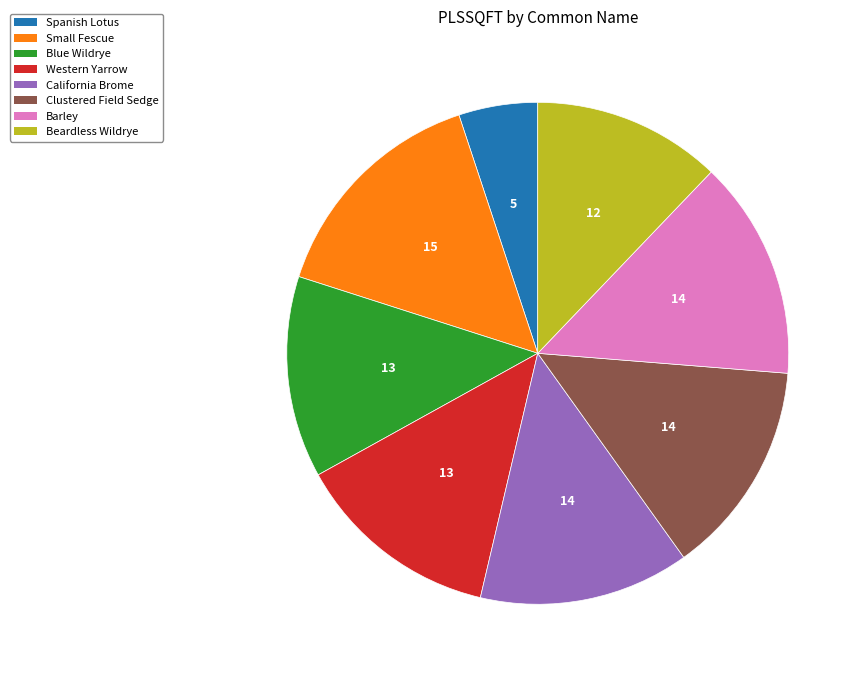

Between Western Yarrow and Beardless Wildrye, which is larger?

Western Yarrow